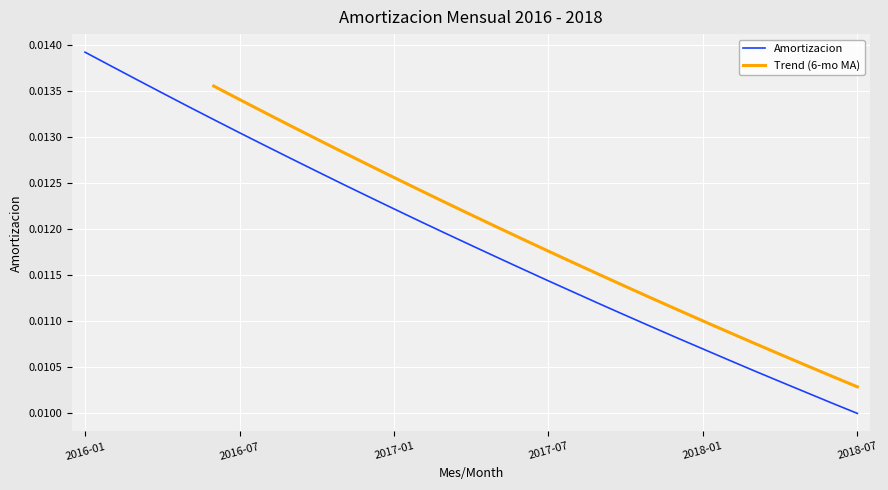

Where is Amortizacion nearest to the value 0?

2018-07